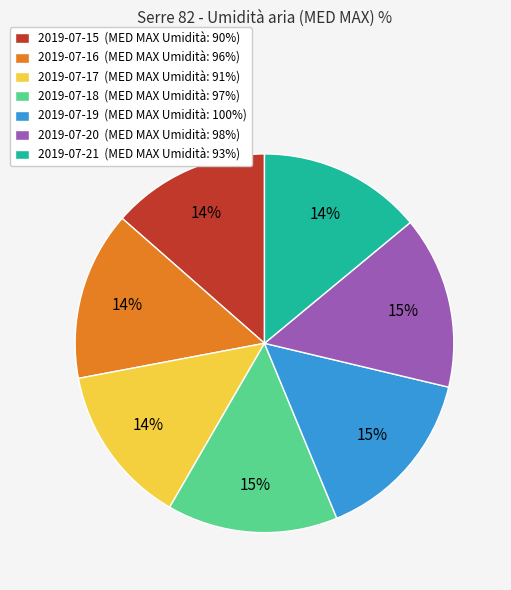

How many segments does this pie chart have?

7